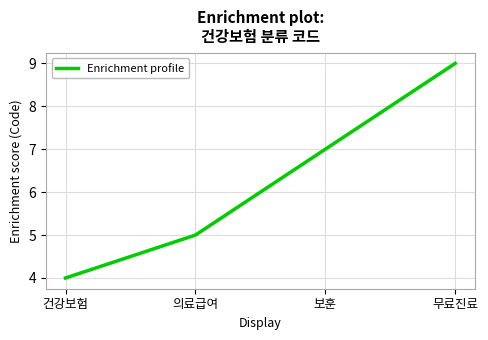

Between 보훈 and 무료진료, which is larger?

무료진료